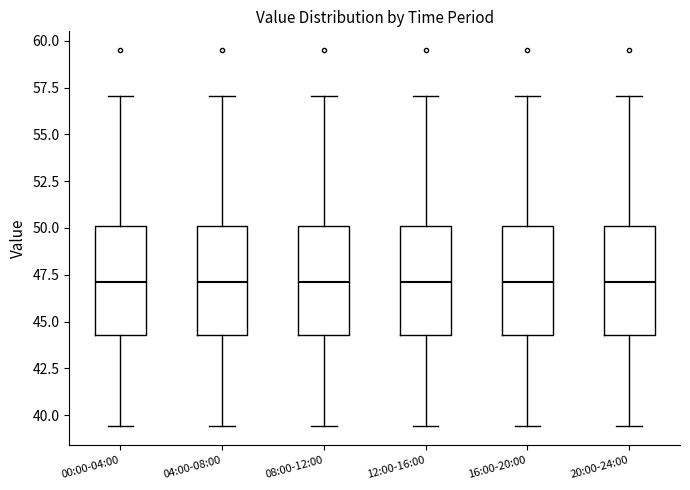

Reading left to right, transcribe this box plot: for each box, give where its median line is, the range the box spans, and where its two whiskers end, as read against the y-axis. The values are not printed on the chart, so give them approximately, as read against the axis.

00:00-04:00: median 47.0, box 44.5 to 50.0, whiskers 39.5 to 57.0
04:00-08:00: median 47.0, box 44.5 to 50.0, whiskers 39.5 to 57.0
08:00-12:00: median 47.0, box 44.5 to 50.0, whiskers 39.5 to 57.0
12:00-16:00: median 47.0, box 44.5 to 50.0, whiskers 39.5 to 57.0
16:00-20:00: median 47.0, box 44.5 to 50.0, whiskers 39.5 to 57.0
20:00-24:00: median 47.0, box 44.5 to 50.0, whiskers 39.5 to 57.0